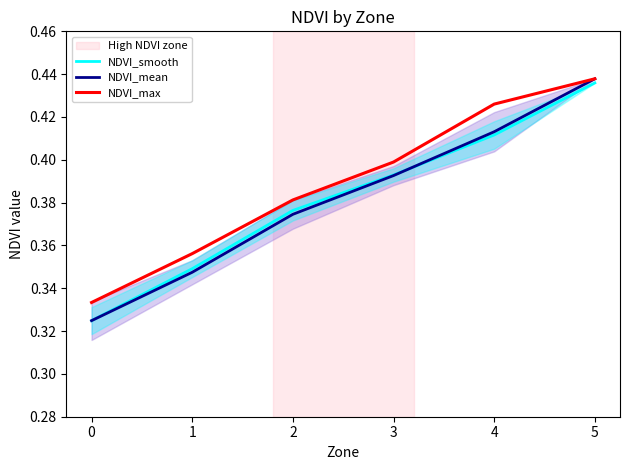

At which category is the sum across all series the highest?

5